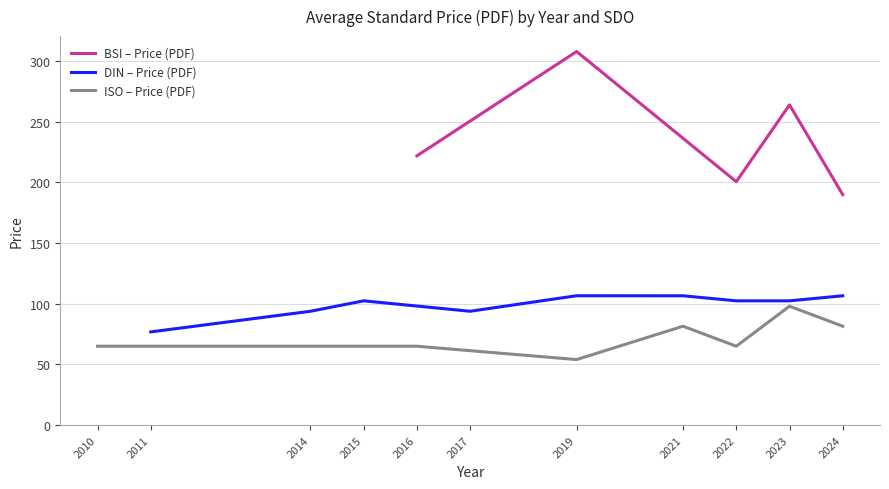

Which has a higher value, 11 or 30?

30